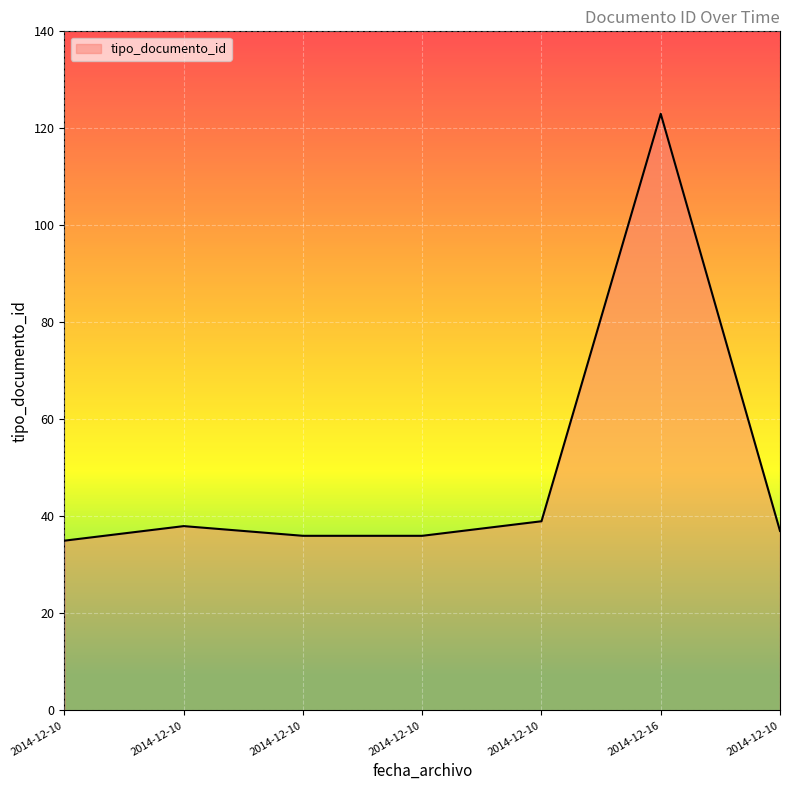

Is this an area chart (filled region under the line)?

Yes